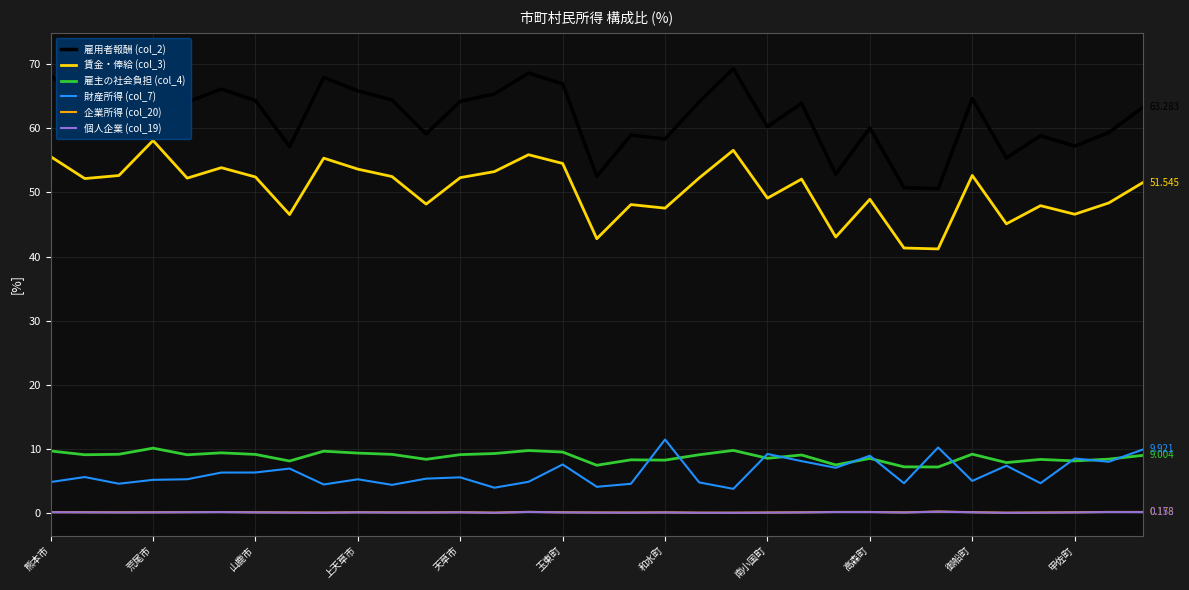

True or false: 雇主の社会負担 (col_4) and 企業所得 (col_20) cross at least once.

False